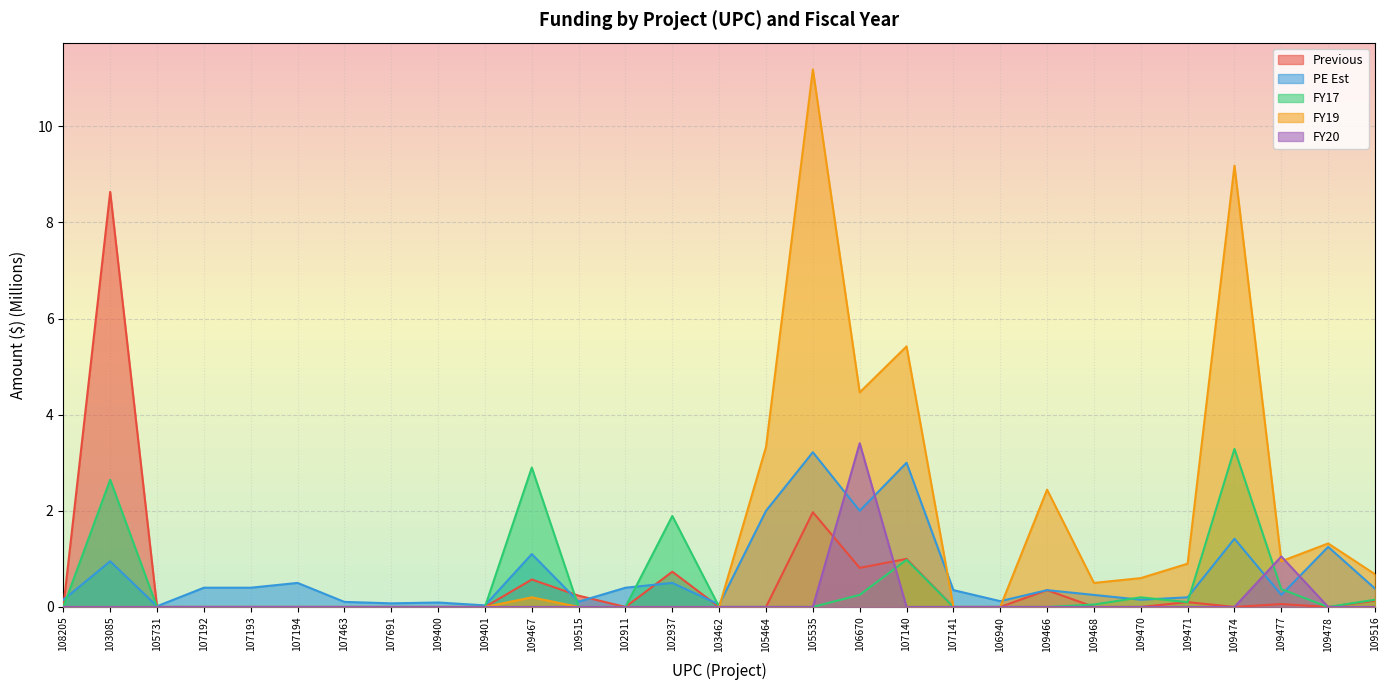

Does the chart display data point markers on the line(s)?

No